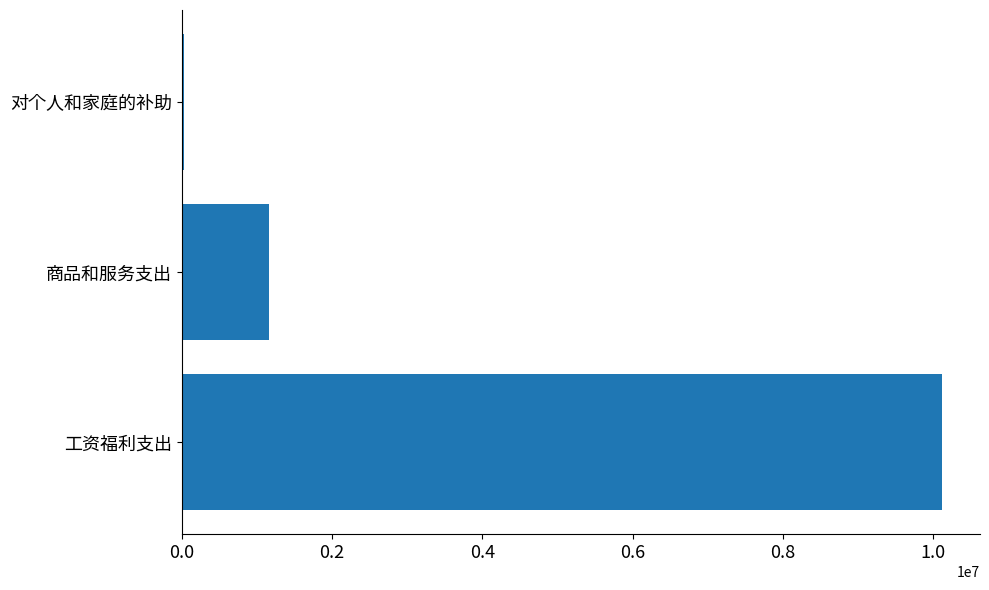

How many categories are shown in the chart?

3